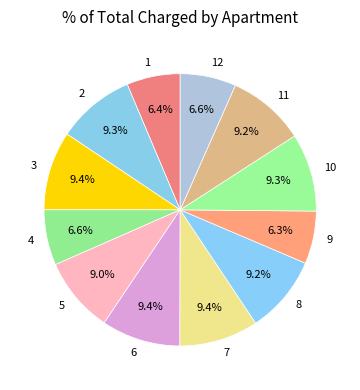

To the nearest percent, what percentage of the pie is 8?

9%